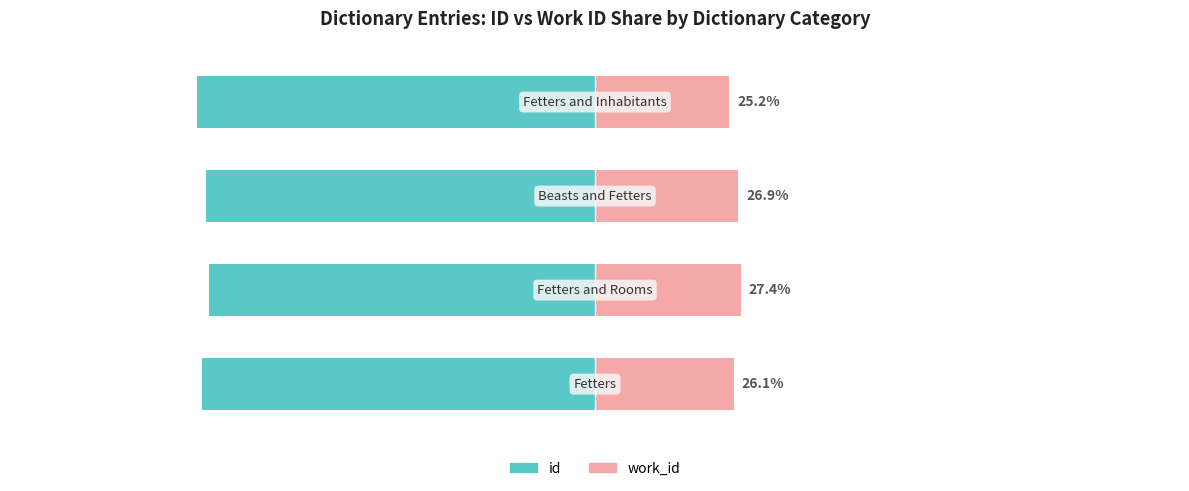

True or false: work_id has a value of 26.1 at 0.

True